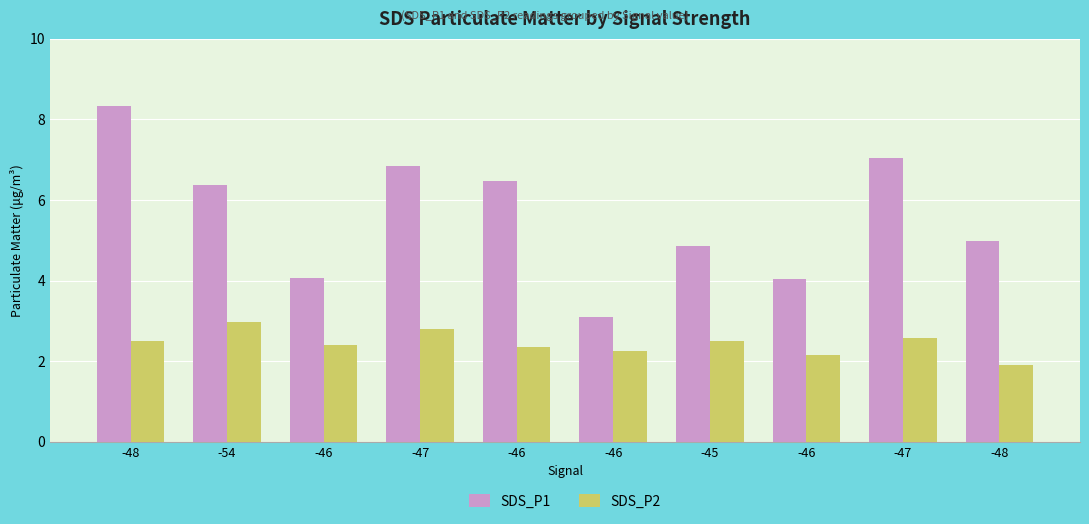

Are the bars horizontal?

No